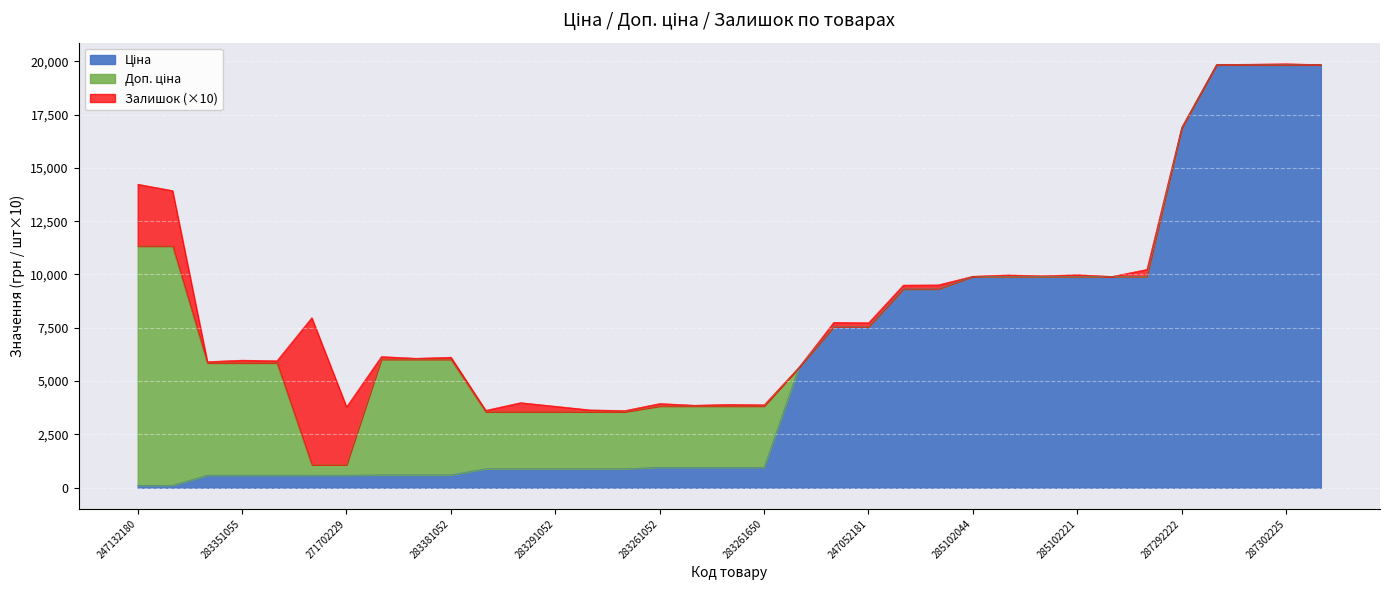

How many data points in Залишок are above 8?

17